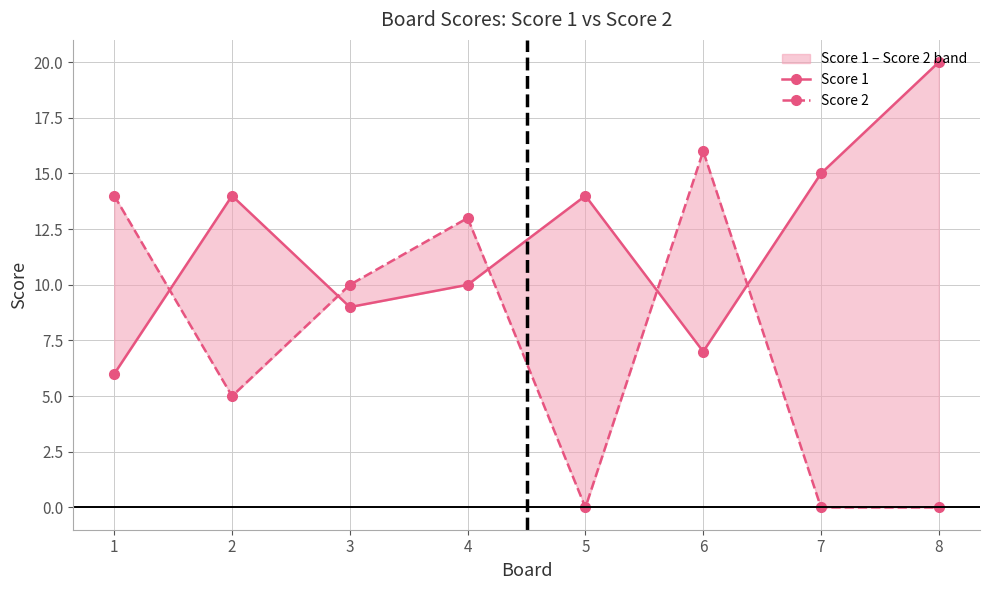

The Score 2 series shows 4 at 1. True or false?

False